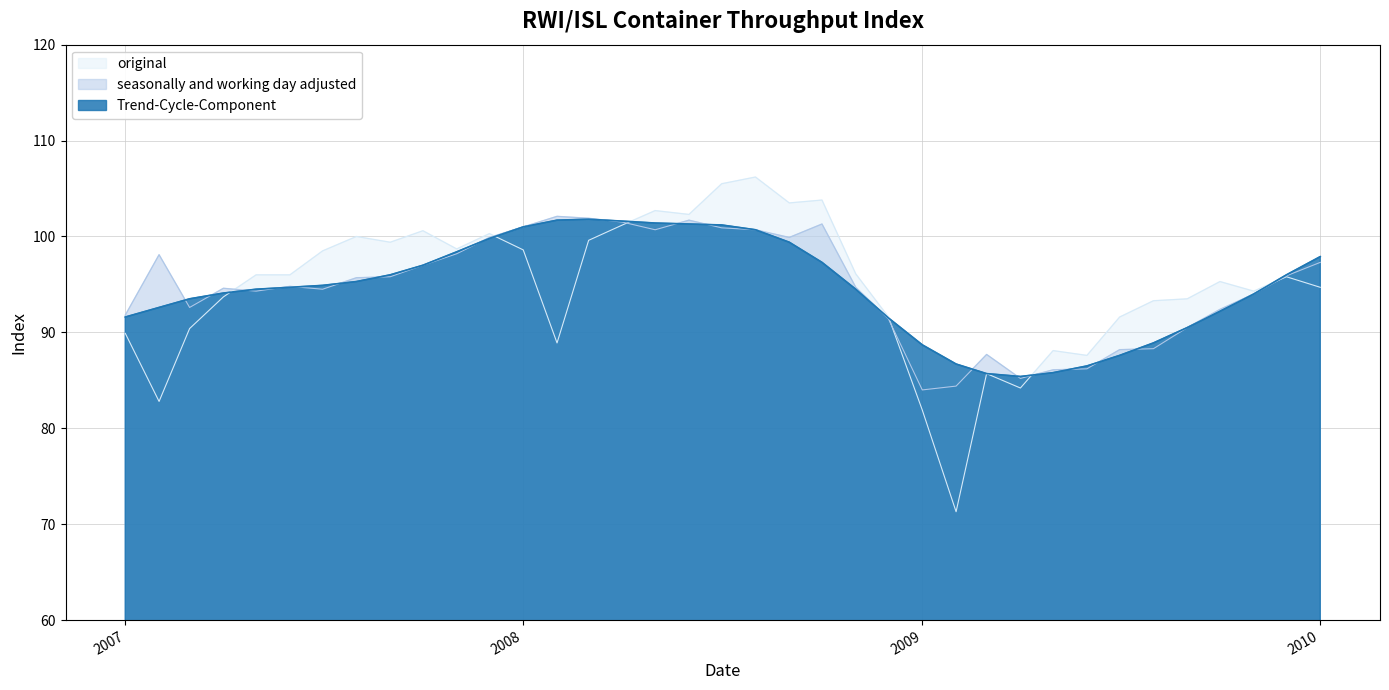

Where is the first local maximum for original?

2007-08